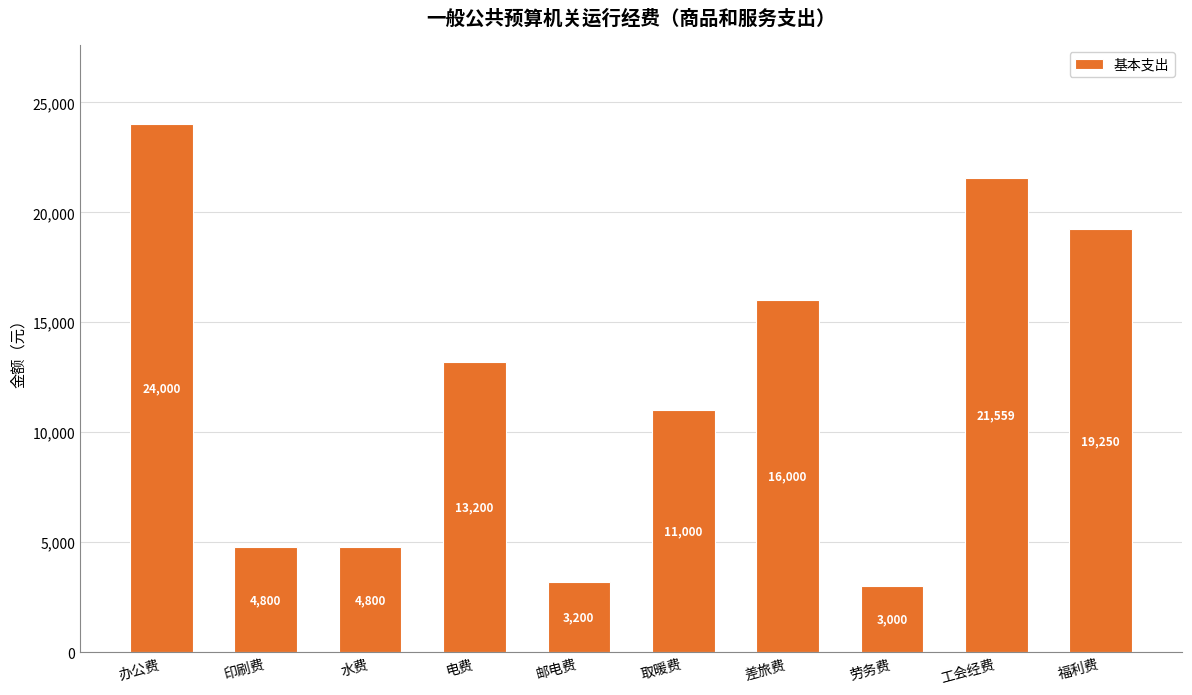

What is the difference between the values at 劳务费 and 水费?

1800.0